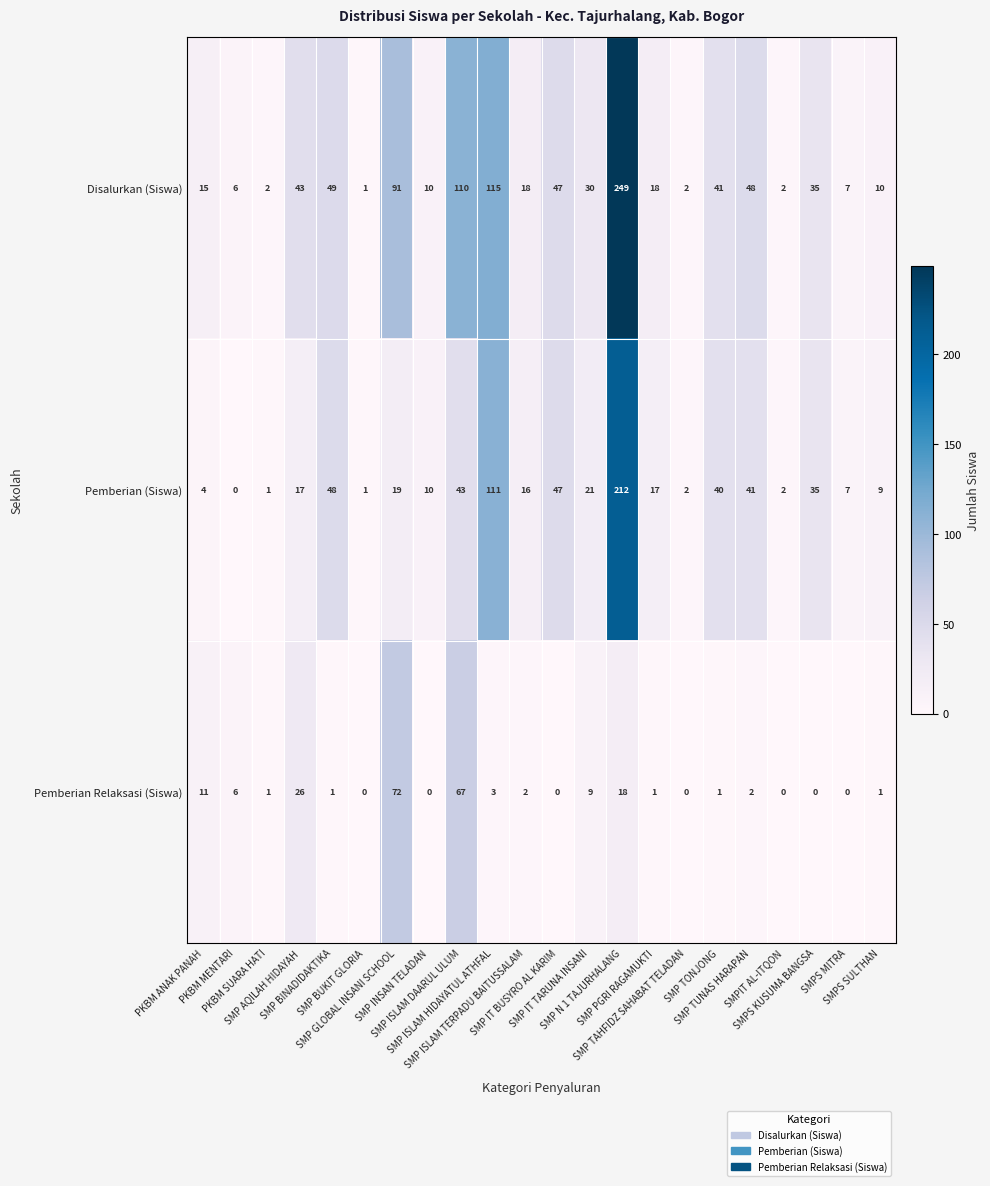

How many series are shown in this chart?

3